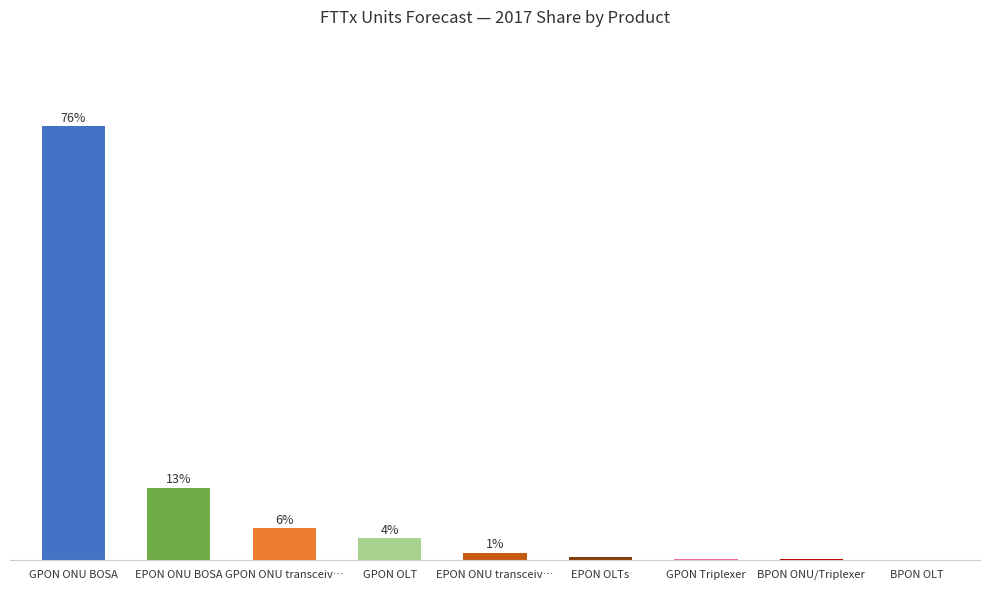

Are the bars horizontal?

No